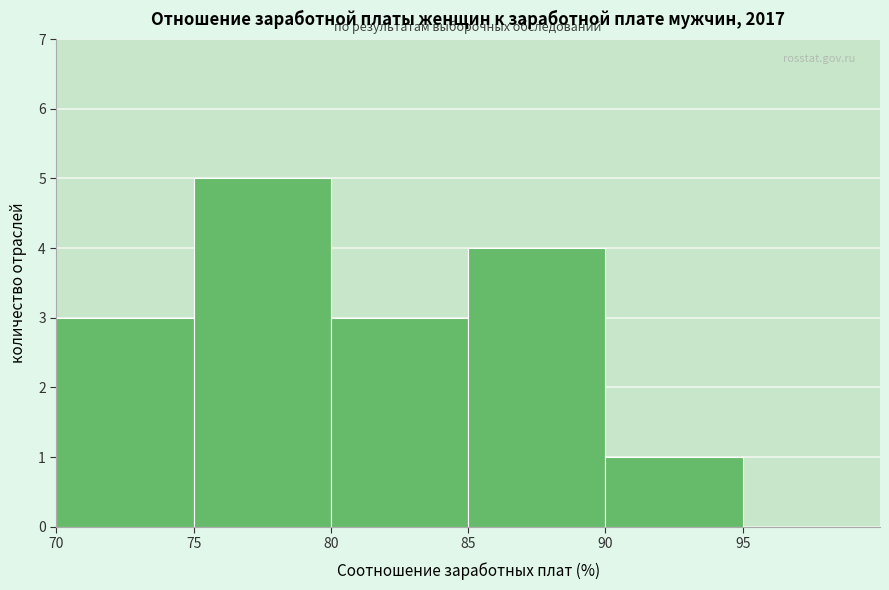

Reading left to right, transcribe this chart: for each bar, give the range it covers on the x-axis and its height. The values are not printed on the chart, so give them approximately, as read against the axis.

70 to 75: 3
75 to 80: 5
80 to 85: 3
85 to 90: 4
90 to 95: 1